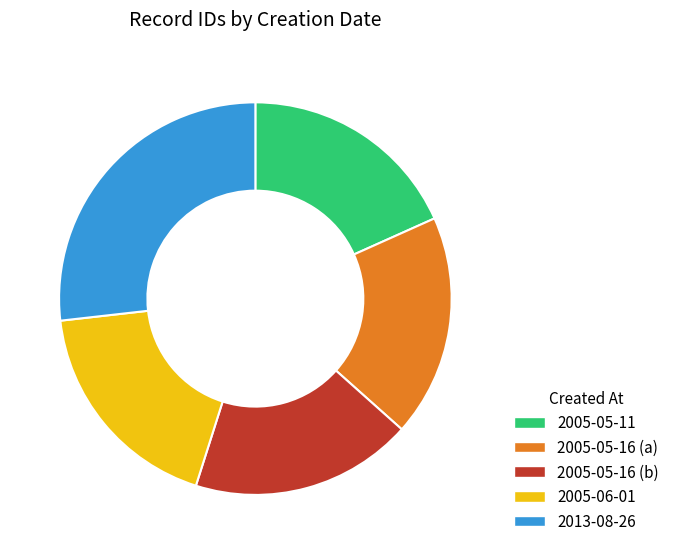

Approximately how many times larger is the value at 2013-08-26 compared to 2005-05-16 (a)?

1.5